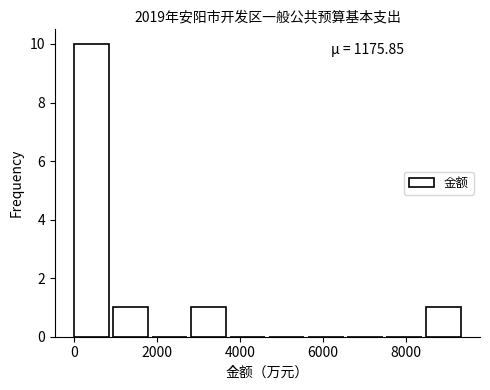

Over which range of the x-axis is the bar tallest?

0 to 1000